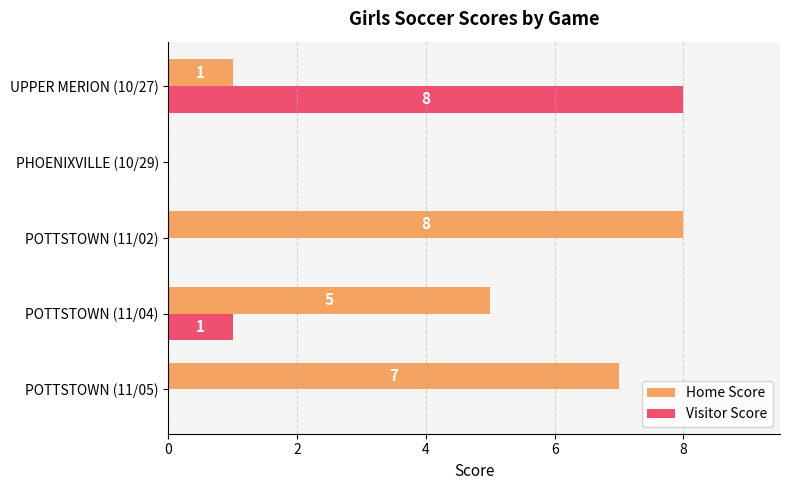

True or false: Home Score has a value of 2 at POTTSTOWN (11/05).

False